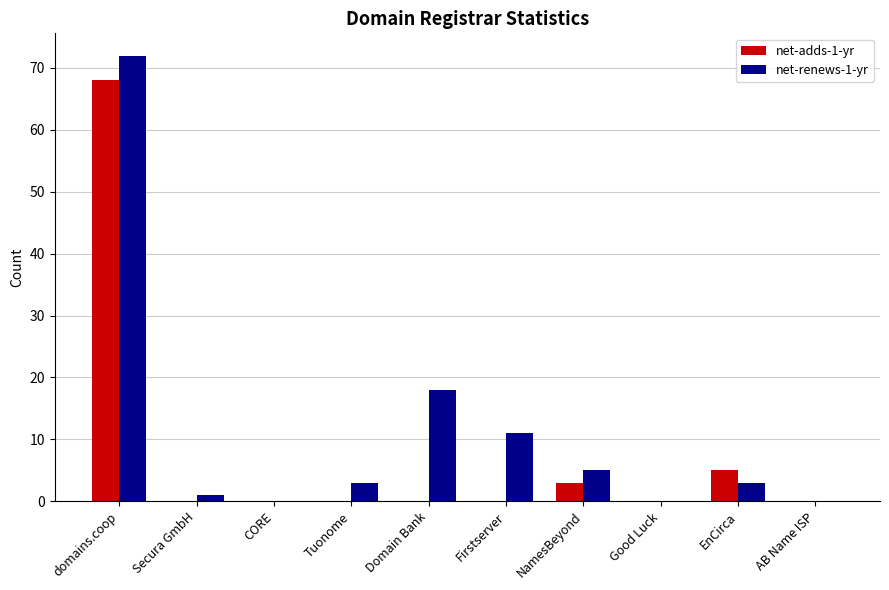

Which series has the largest total across all categories?

net-renews-1-yr